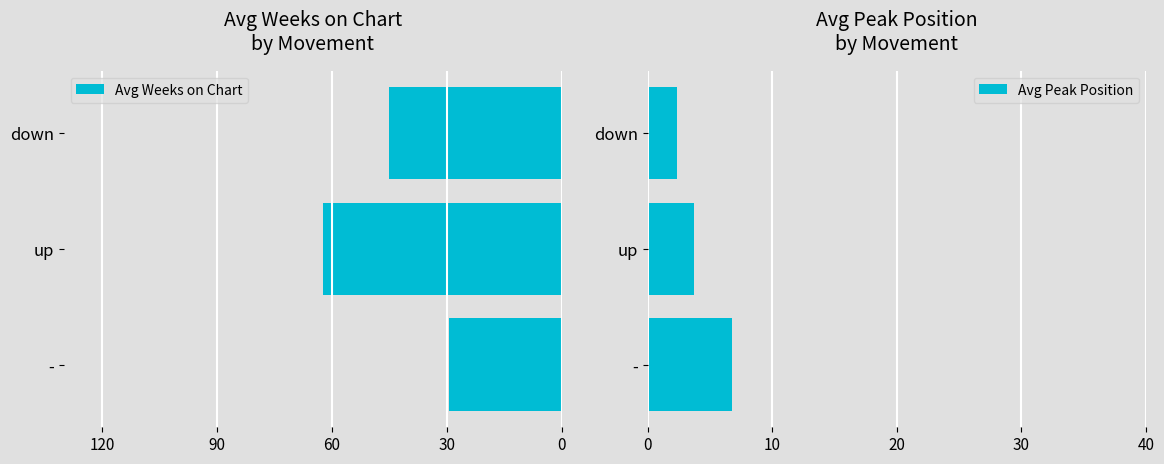

What is the approximate value of Avg Peak Position at up?

3.7